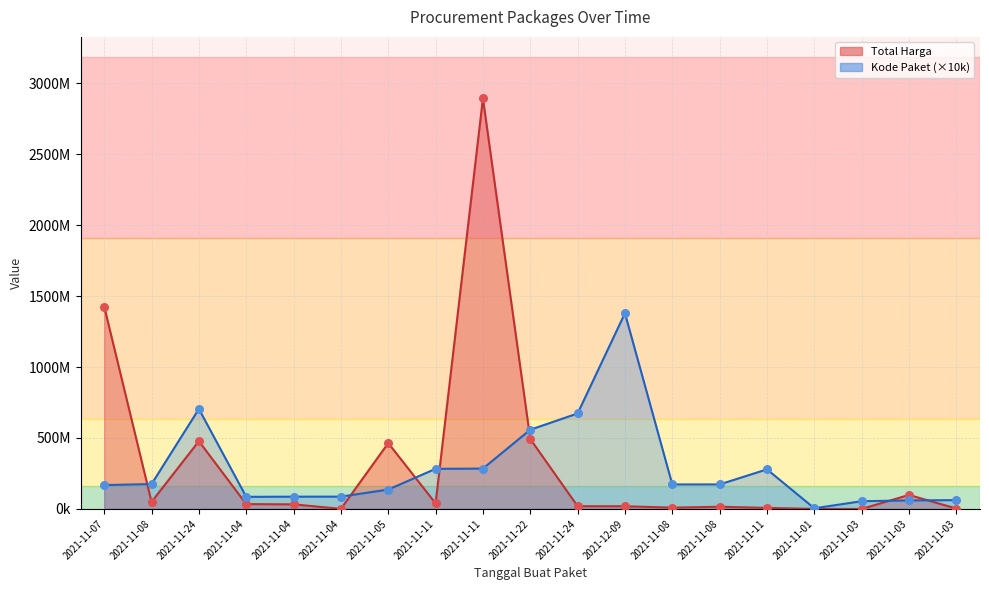

What are all the series names shown in the legend?

Total Harga, Kode Paket